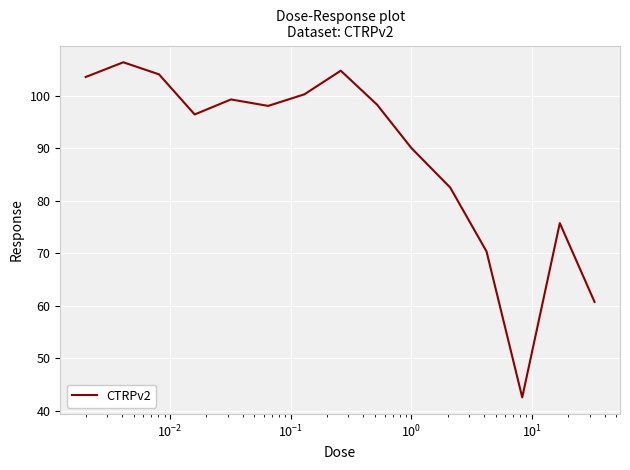

What is the maximum value shown in the chart?

106.4